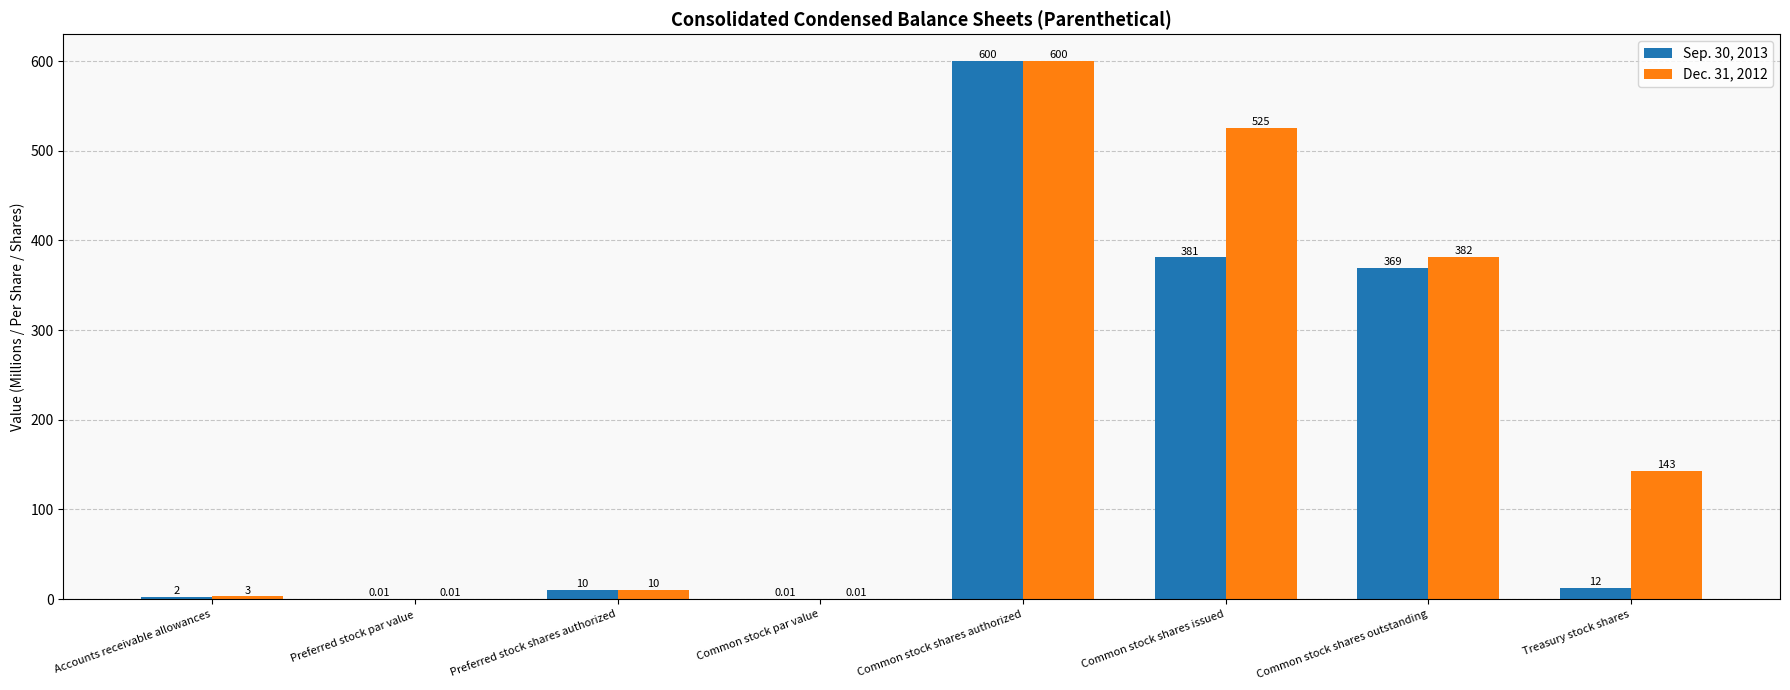

Count the number of categories in the chart.

8